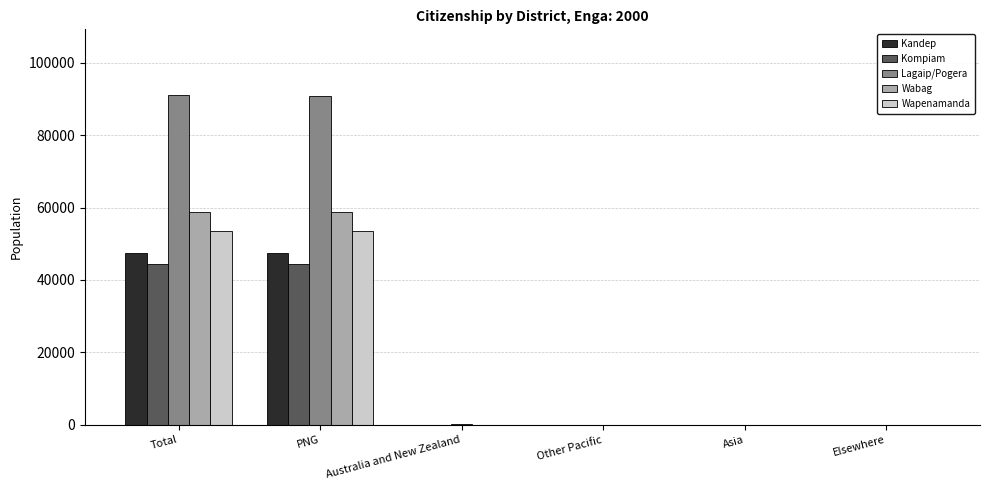

What is the approximate value of Lagaip/Pogera at PNG?

90851